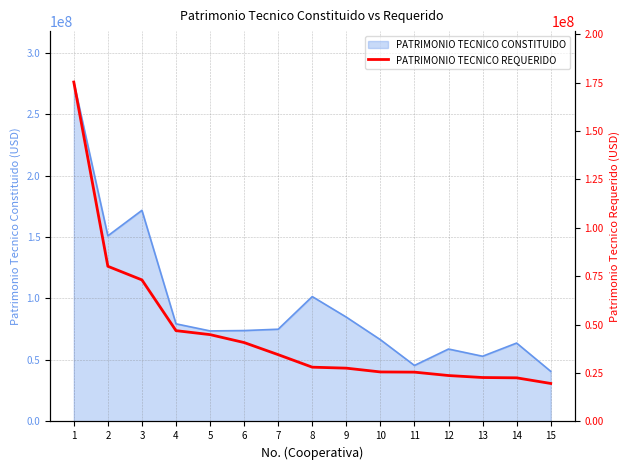

The value of PATRIMONIO TECNICO CONSTITUIDO at 5 is 73630698.6. True or false?

True